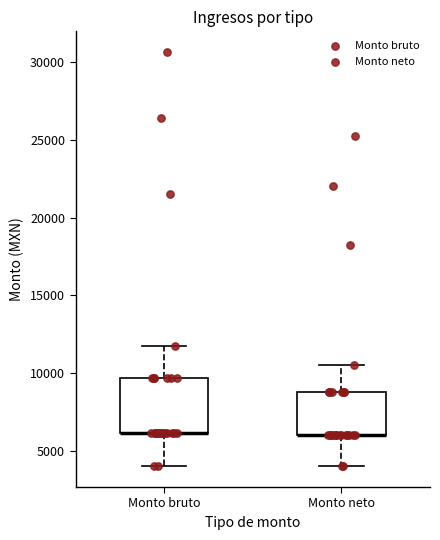

Where is the lower edge of the box for Monto bruto on the y-axis? The values are not printed on the chart, so give them approximately, as read against the axis.

6000